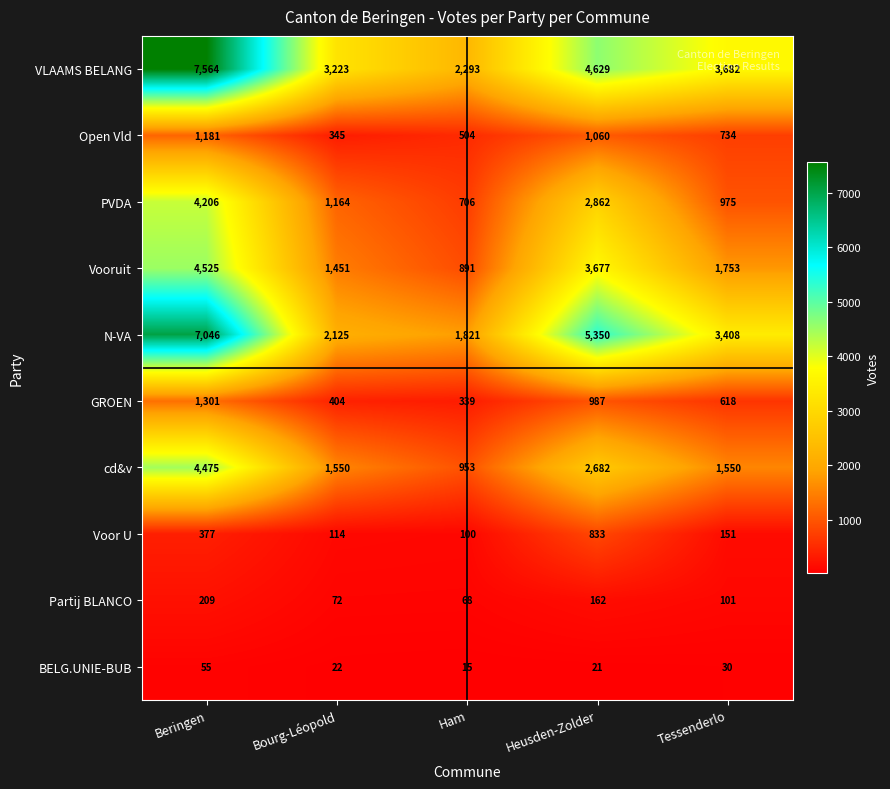

Where is N-VA nearest to the value 4433?

Heusden-Zolder